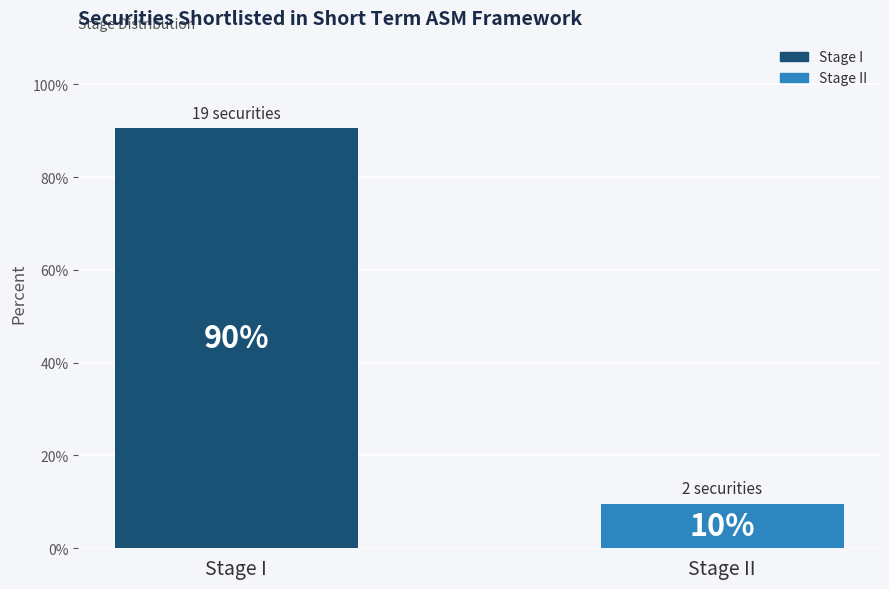

How many bars are there in total?

2